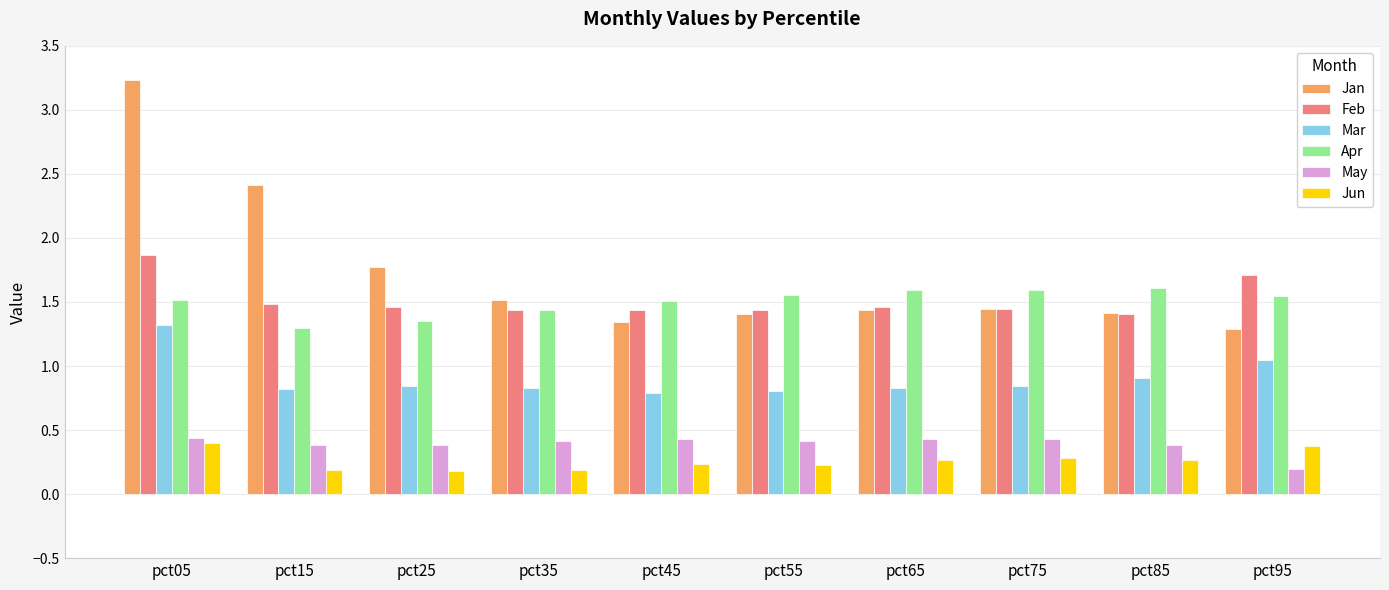

Is it true that Apr equals 1.6 at pct85?

True